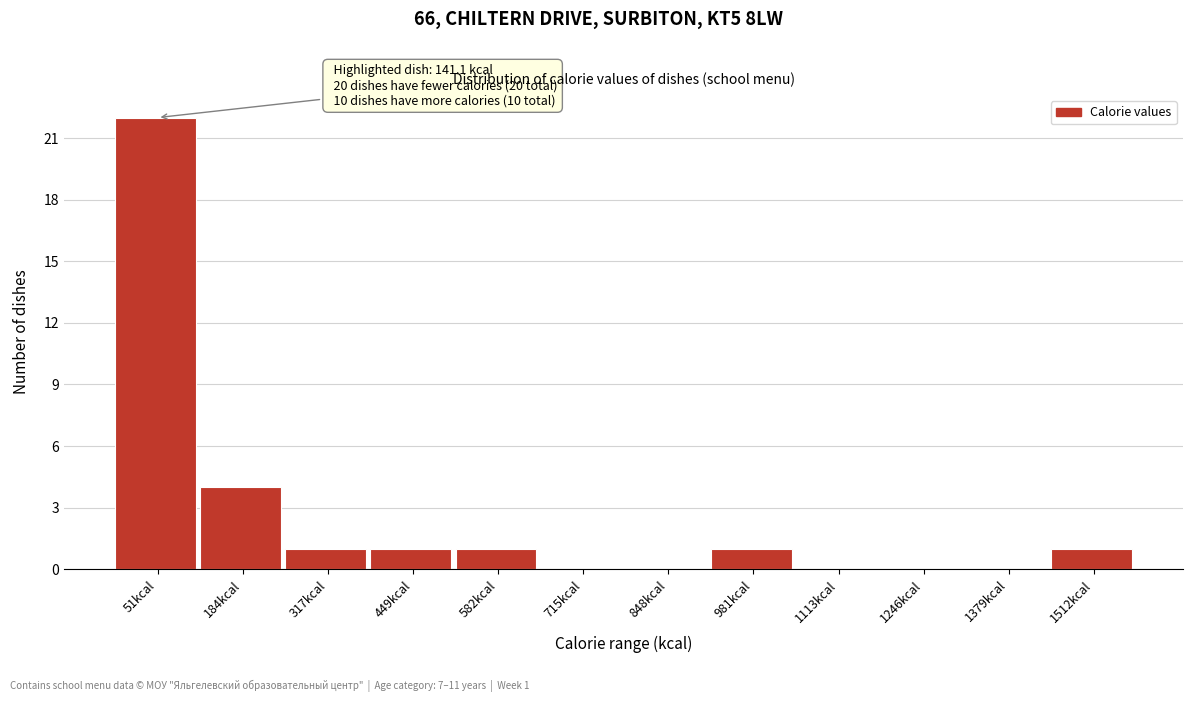

Reading right to left, list all the values displayed in this chart.

1512kcal=1	1379kcal=0	1246kcal=0	1113kcal=0	981kcal=1	848kcal=0	715kcal=0	582kcal=1	449kcal=1	317kcal=1	184kcal=4	51kcal=22